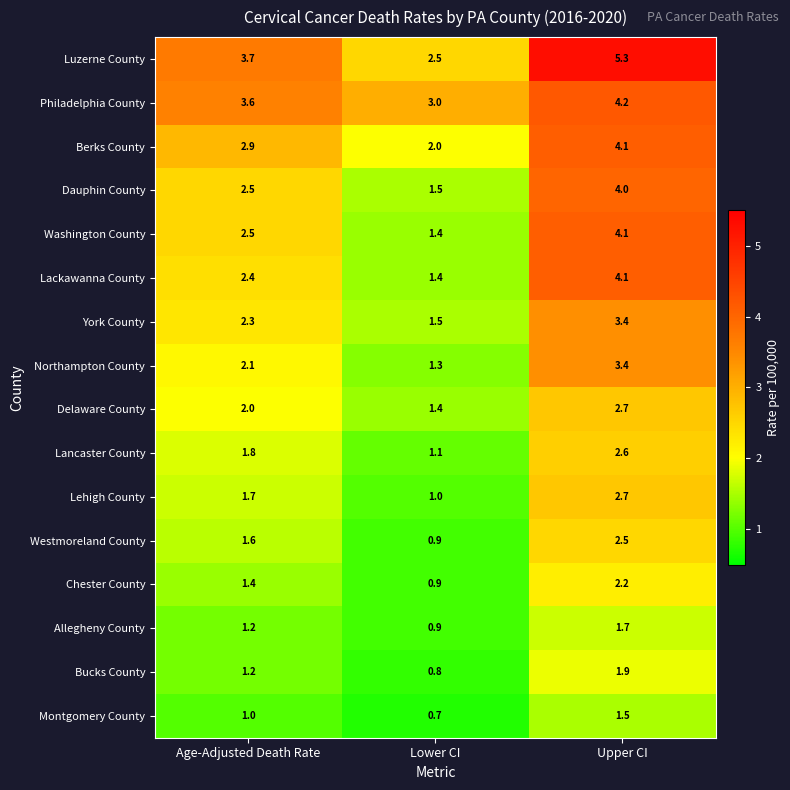

The value of Montgomery County at Upper CI is 1.5. True or false?

True